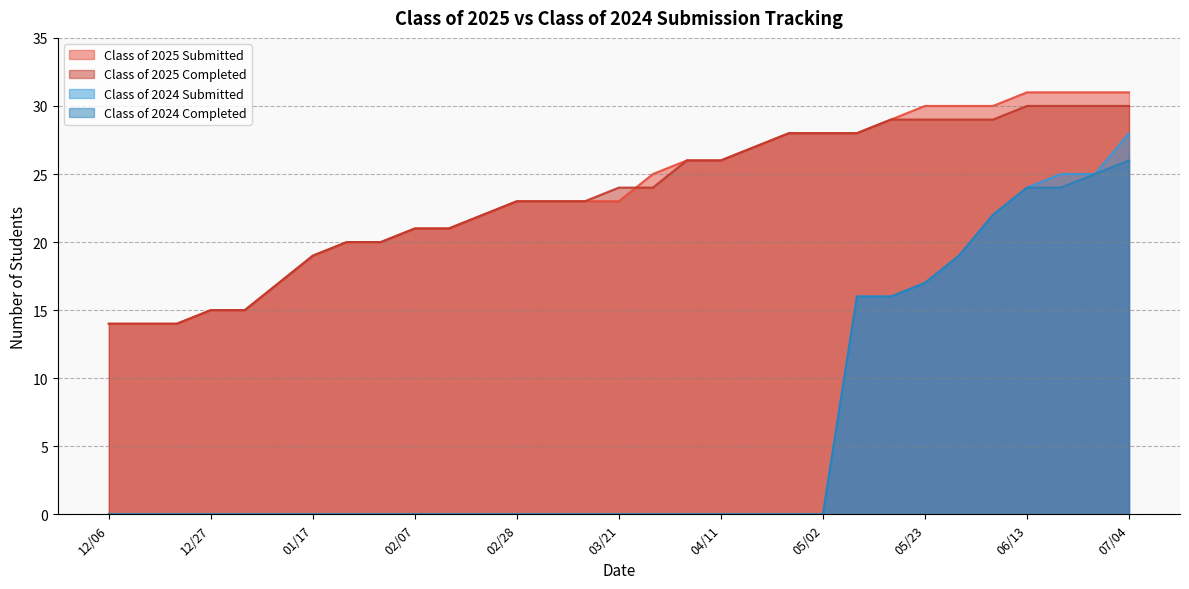

At 01/31, list the series in order from largest to smallest.

Class of 2025 Submitted, Class of 2025 Completed, Class of 2024 Submitted, Class of 2024 Completed